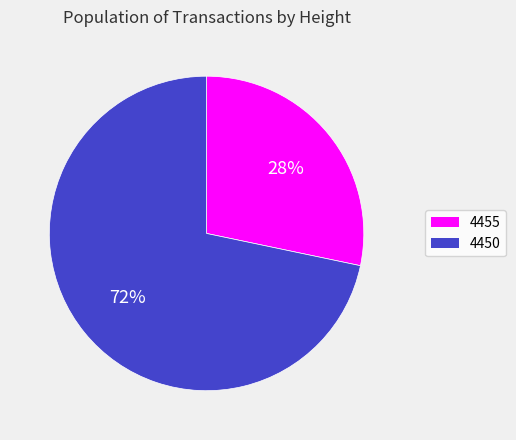

Does 4450 represent more than half of the total?

Yes